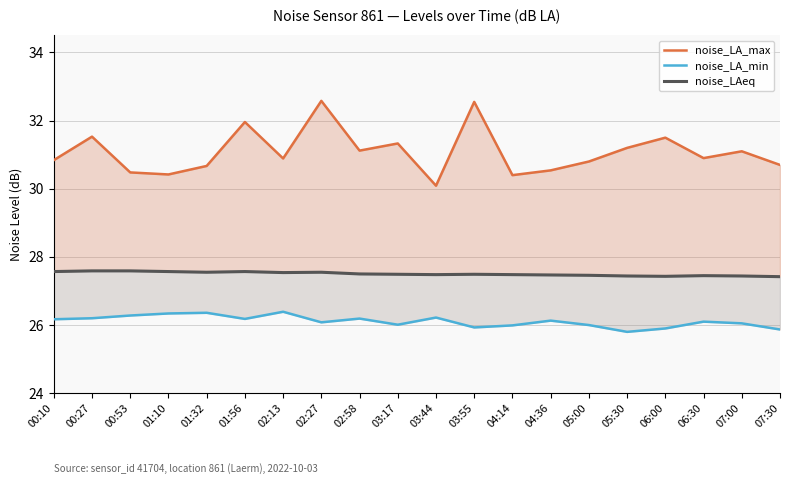

Which series has the largest total across all categories?

noise_LA_max